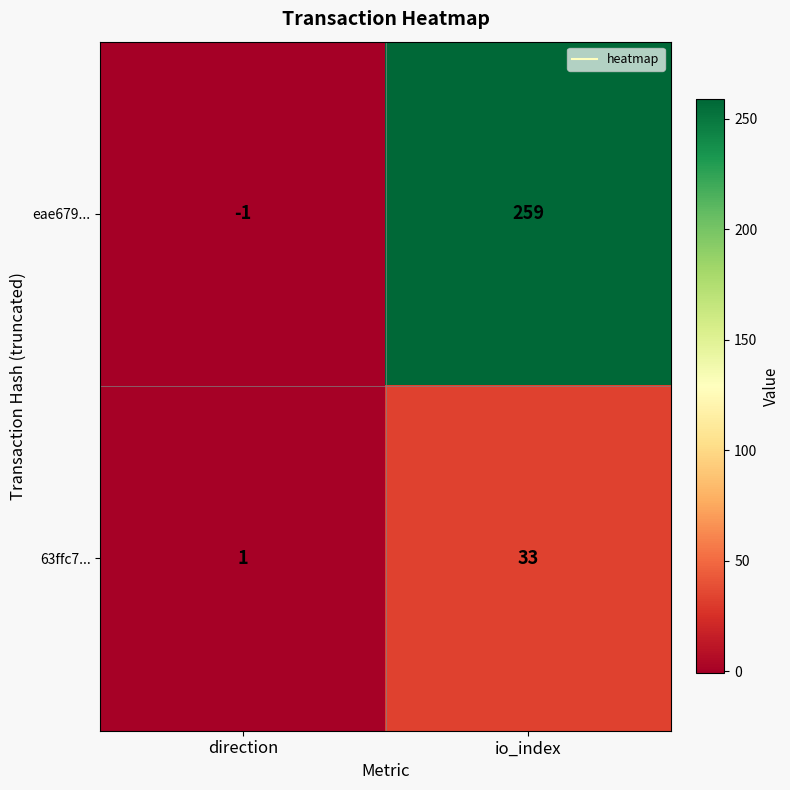

Which series has the largest range (max minus min)?

eae679...